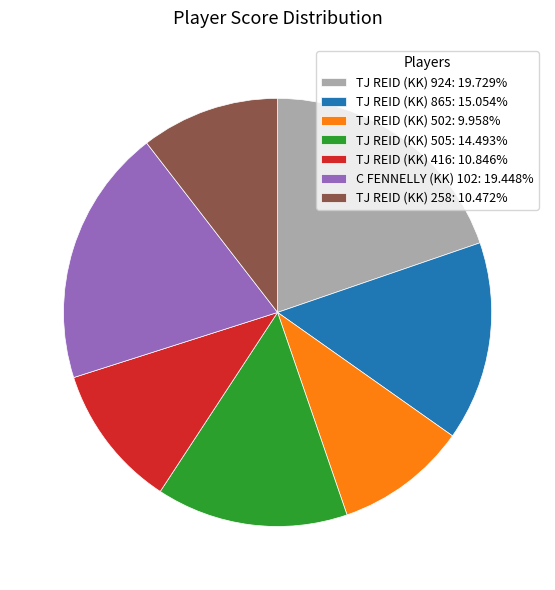

Does any single category account for the majority?

No